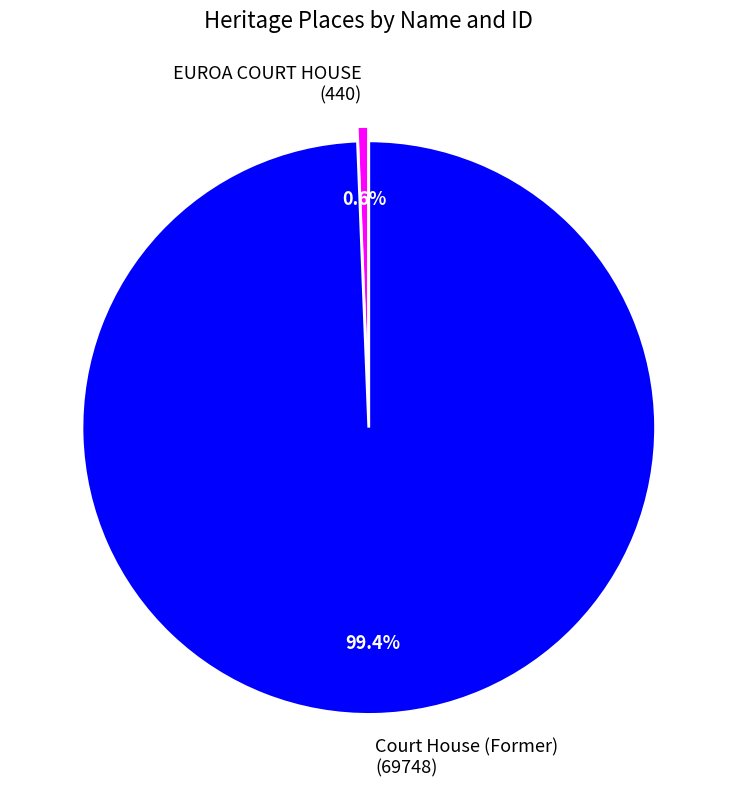

Which category has the biggest portion of the pie?

Court House (Former)